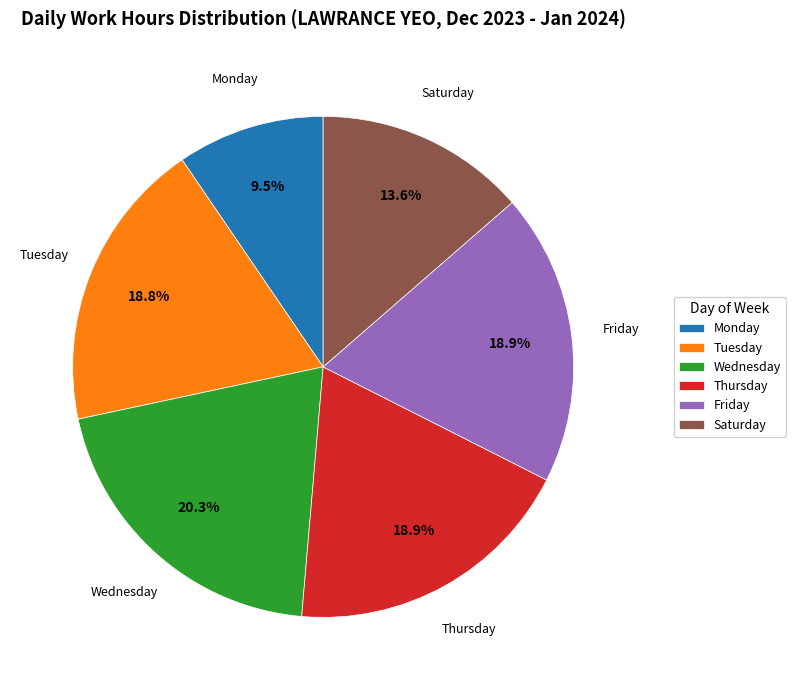

To the nearest percent, what is the difference between the largest and smallest slice percentages?

11%